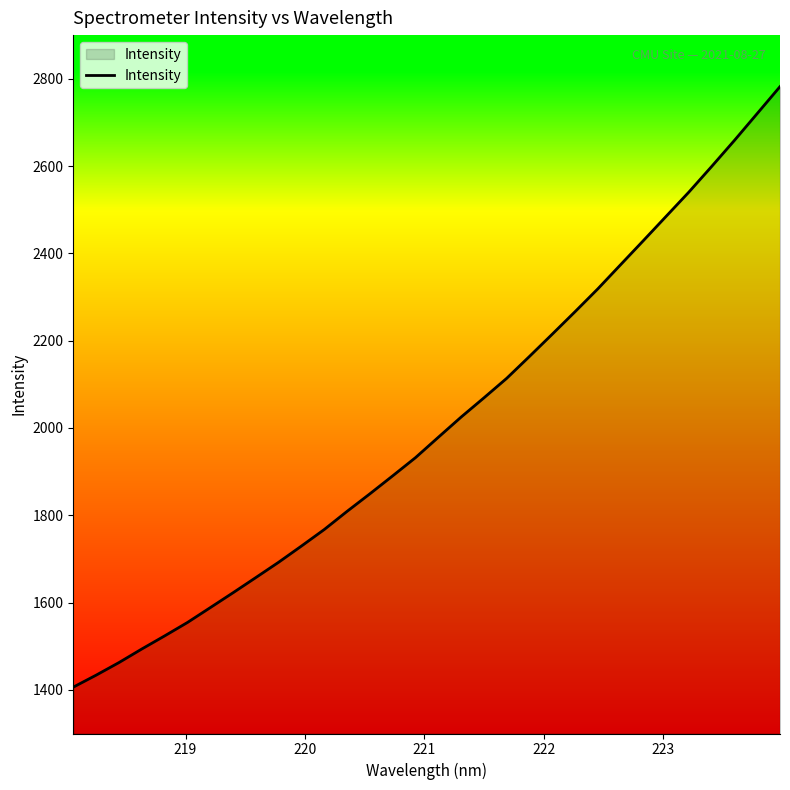

What is the maximum value shown in the chart?

2782.0